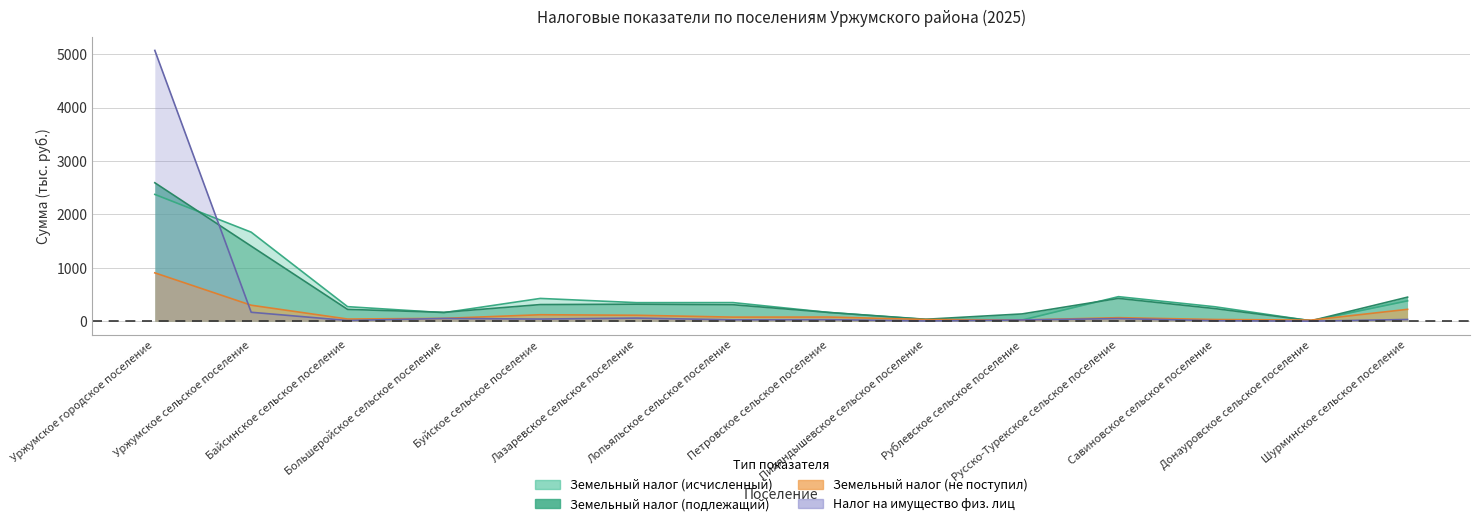

At which category does Земельный налог (исчисленный) reach its first local peak?

Буйское сельское поселение